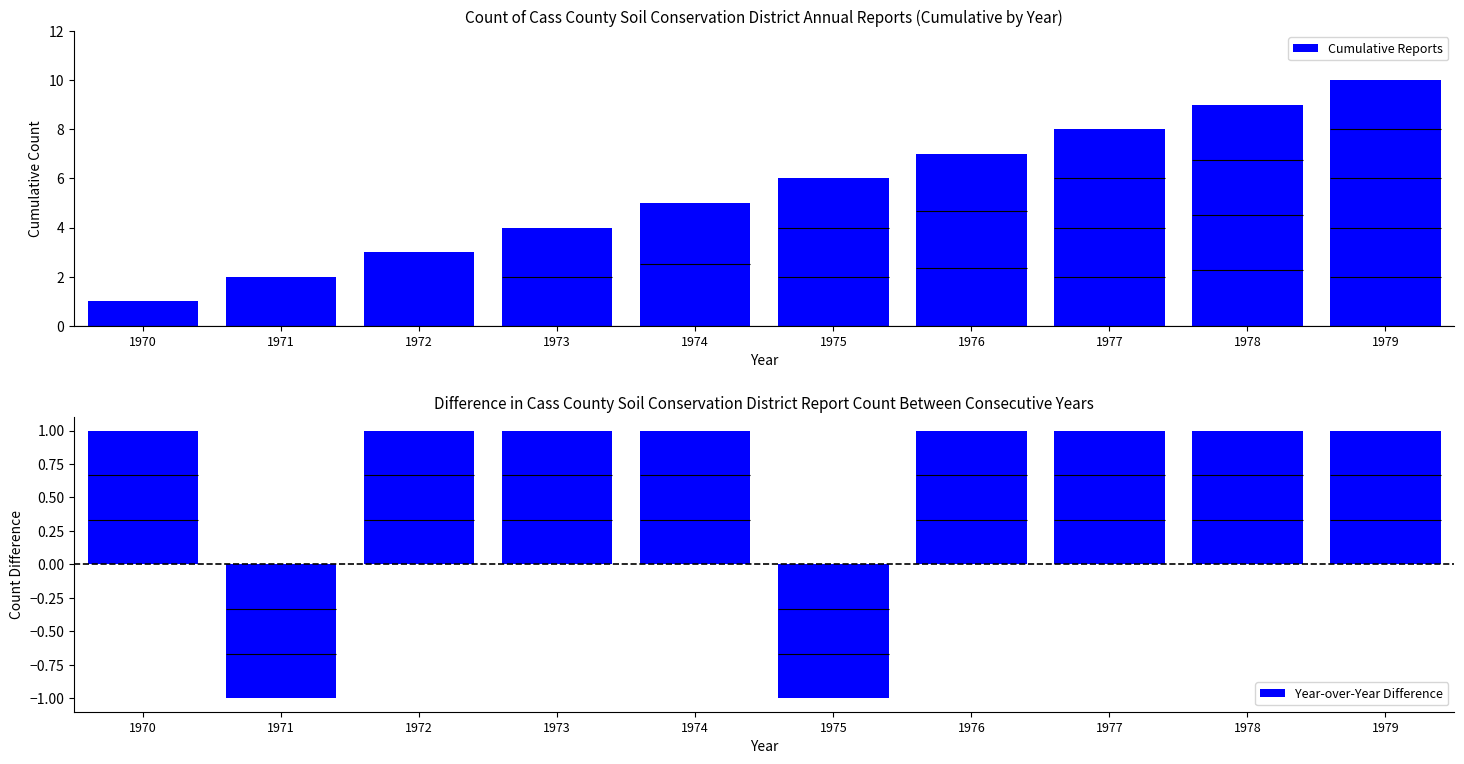

Reading right to left, what are all the values shown in this chart?

Cumulative Reports: 10	9	8	7	6	5	4	3	2	1
Year-over-Year Difference: 1	1	1	1	-1	1	1	1	-1	1